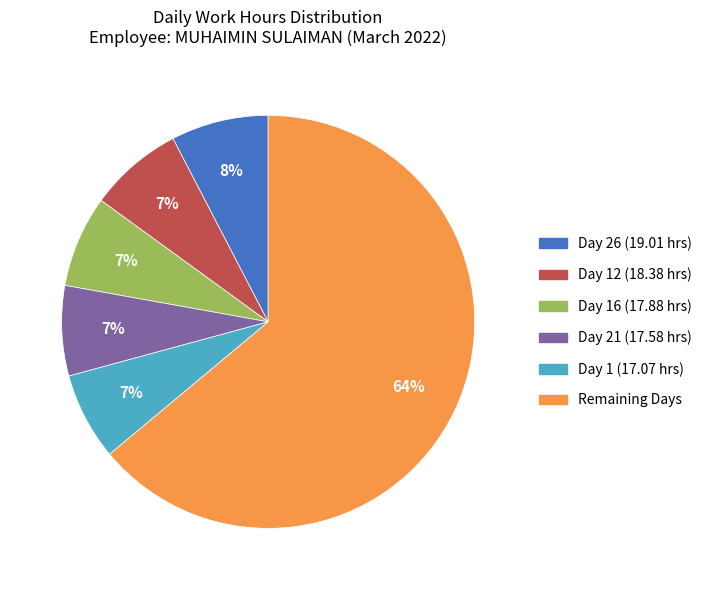

To the nearest percent, what is the average slice percentage?

17%